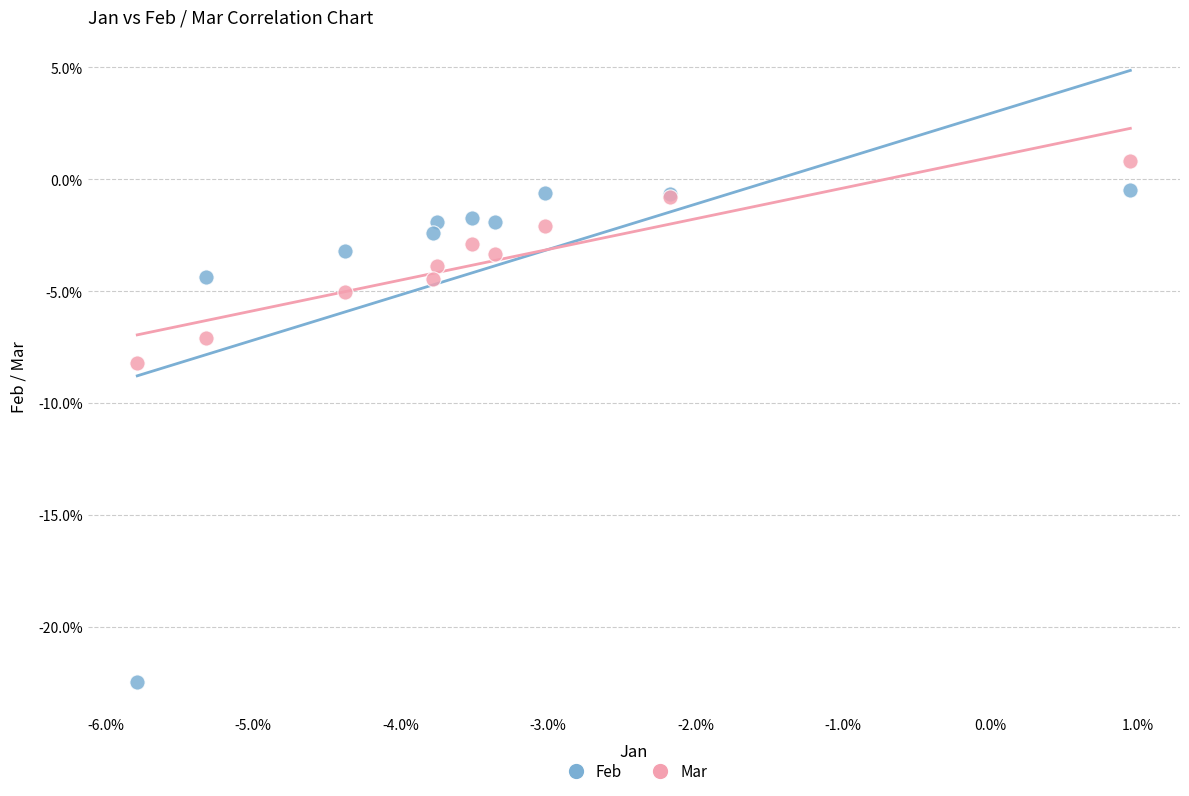

What are all the series names shown in the legend?

Feb, Mar